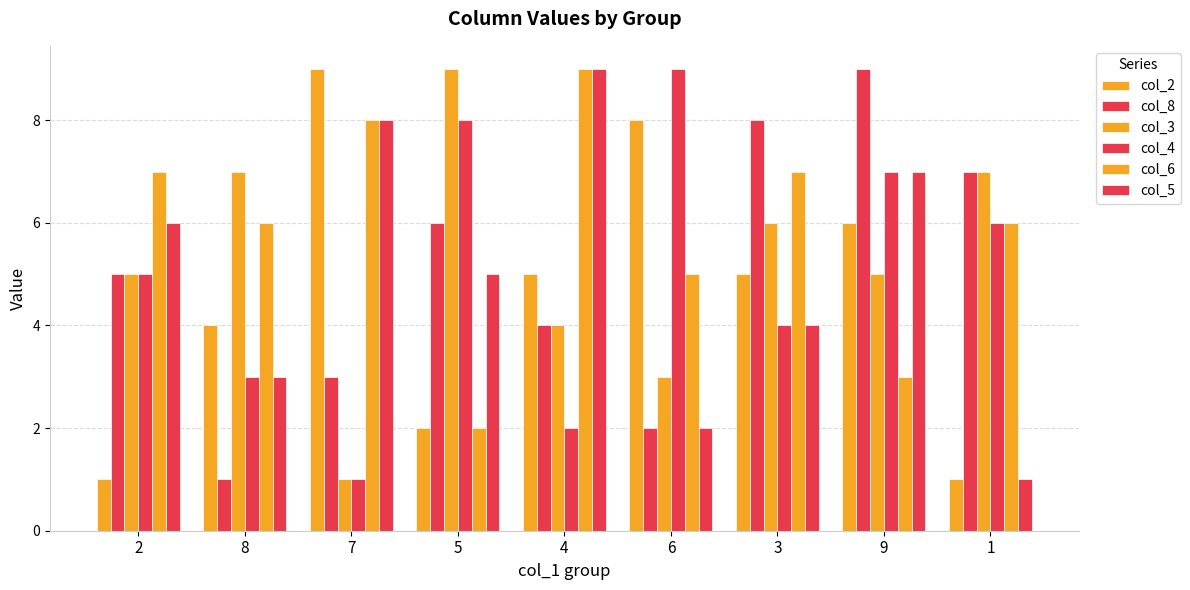

What is the label of the 2nd bar from the right?

9